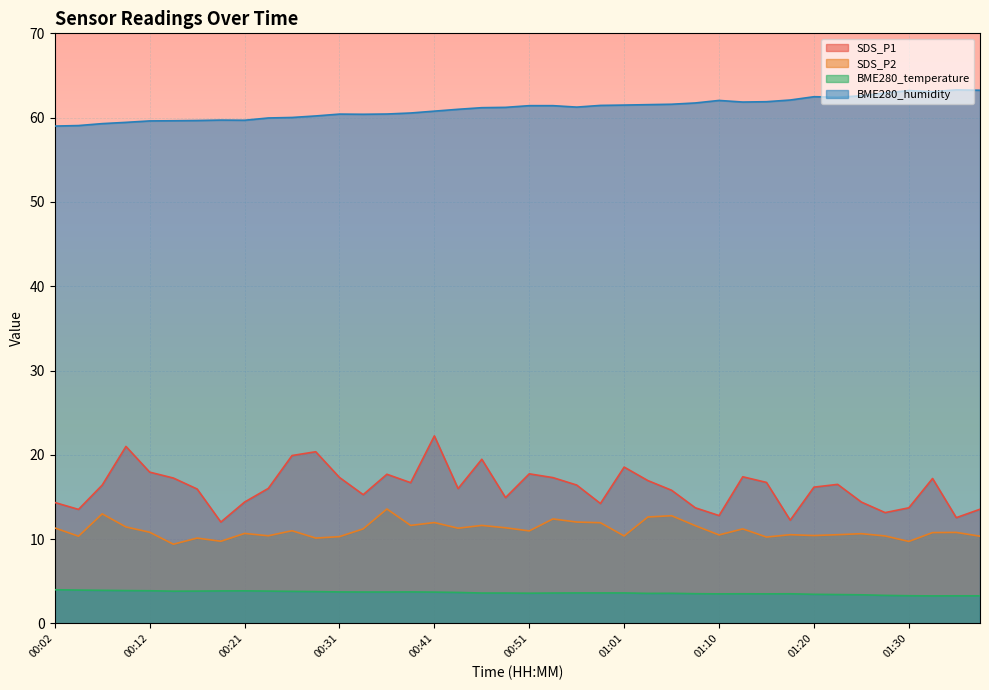

At how many categories does at least one series exceed 22?

40